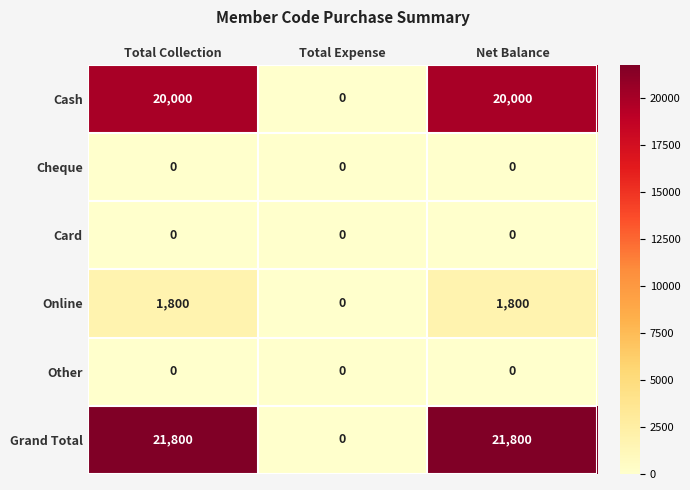

Which series has the largest total across all categories?

Grand Total